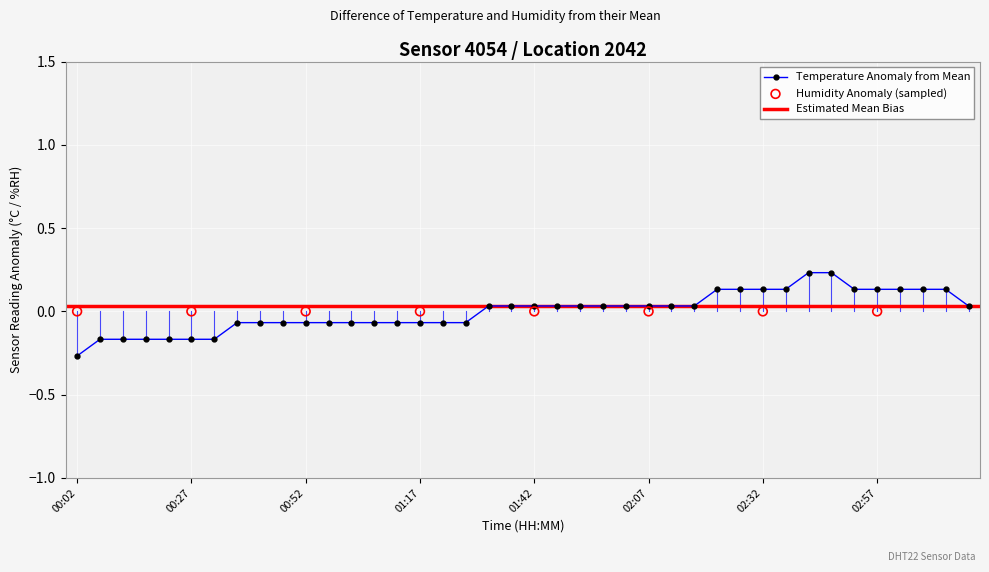

Between 02:32 and 02:07, which is larger?

02:32